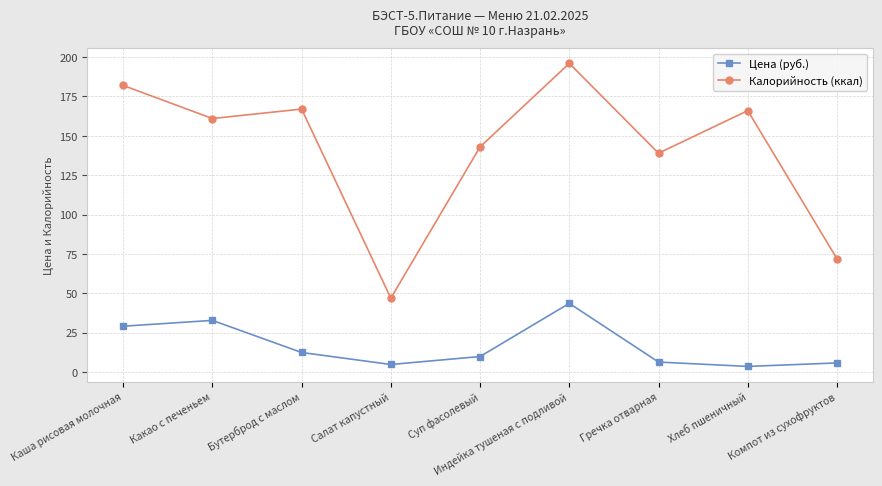

The value of Калорийность (ккал) at Гречка отварная is 139.0. True or false?

True